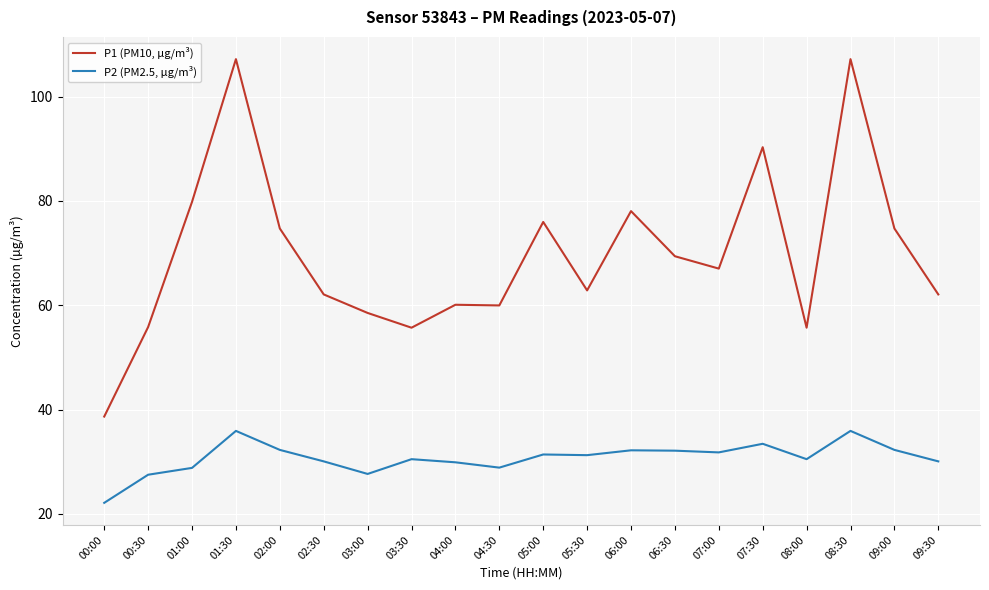

Count the number of data series in this chart.

2